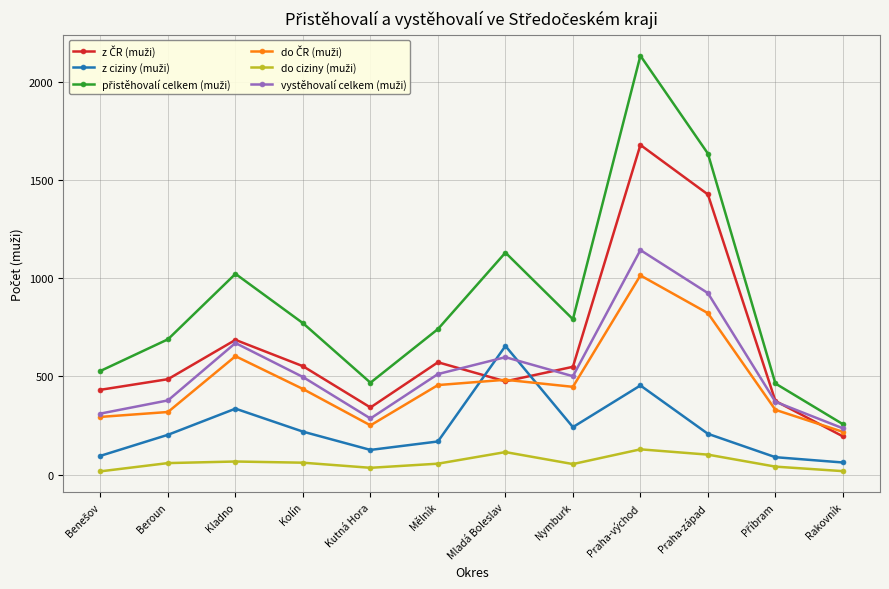

What is the maximum value shown in the chart?

2132